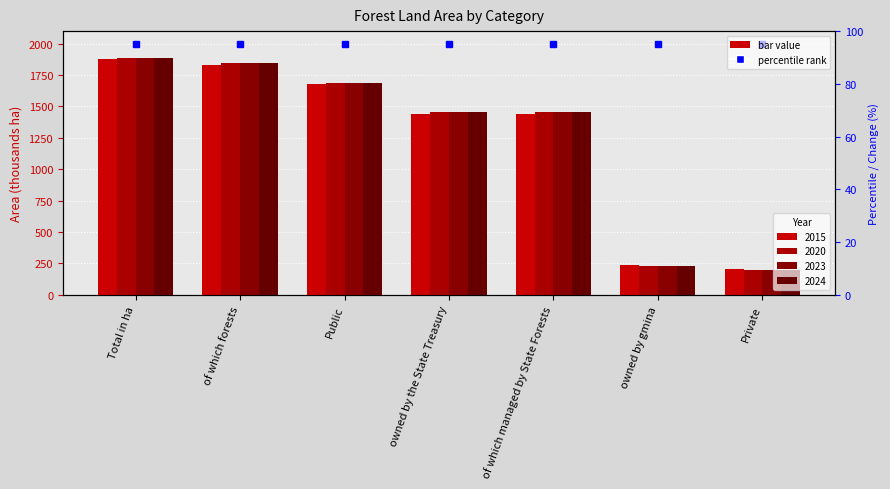

Reading right to left, what are all the values shown in this chart?

2015: 203	236	1440	1441	1677	1832	1881
2020: 199	230	1453	1455	1685	1845	1885
2023: 197	232	1453	1456	1688	1846	1885
2024: 196	231	1456	1458	1689	1845	1885